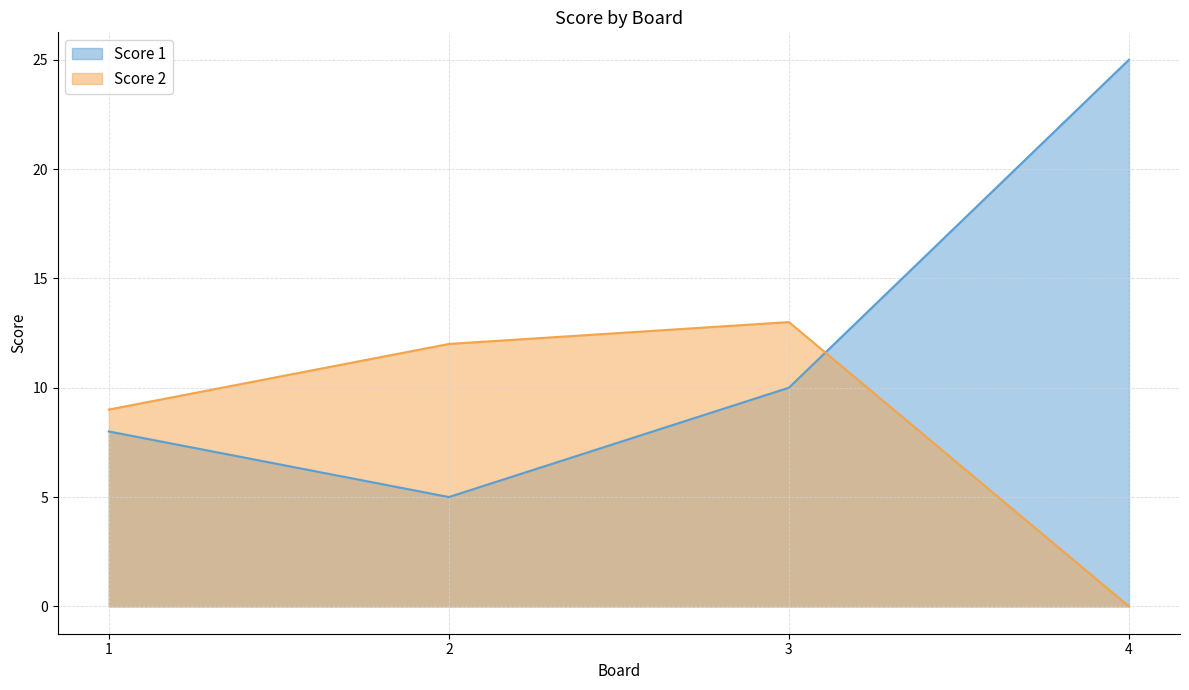

Count the Score 1 values in the range 8 to 25.

3